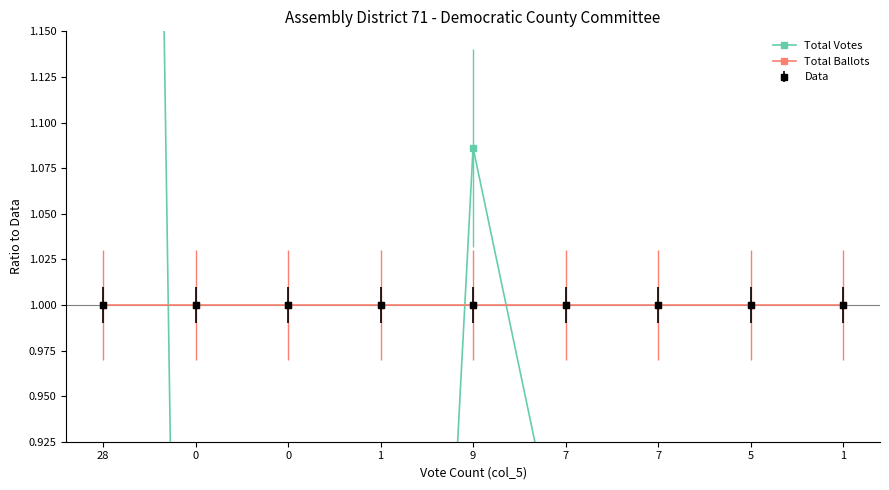

True or false: Total Ballots has a value of 1.0 at 9.

True